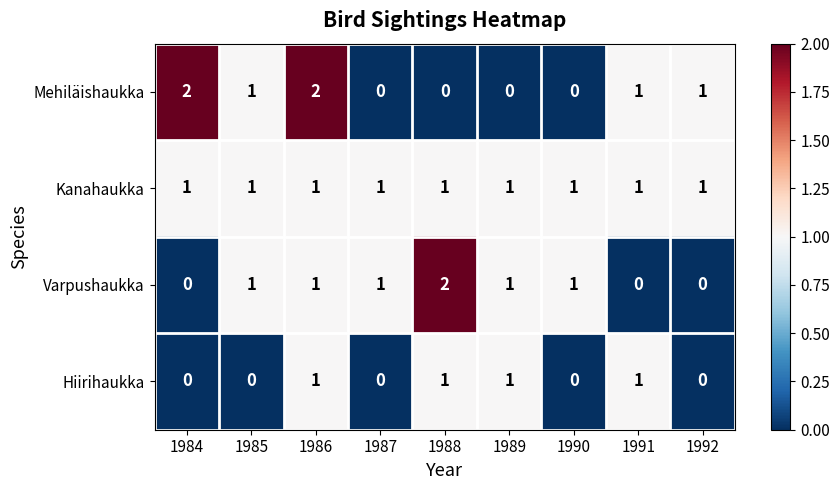

The Hiirihaukka series shows 2 at 1989. True or false?

False